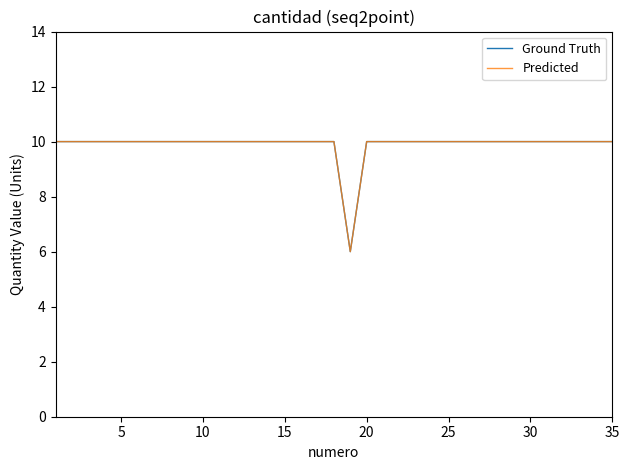

Reading left to right, extract all data points from this chart.

Ground Truth: 10	10	10	10	10	10	10	10	10	10	10	10	10	10	10	10	10	10	6	10	10	10	10	10	10	10	10	10	10	10	10	10	10	10	10
Predicted: 10	10	10	10	10	10	10	10	10	10	10	10	10	10	10	10	10	10	6	10	10	10	10	10	10	10	10	10	10	10	10	10	10	10	10